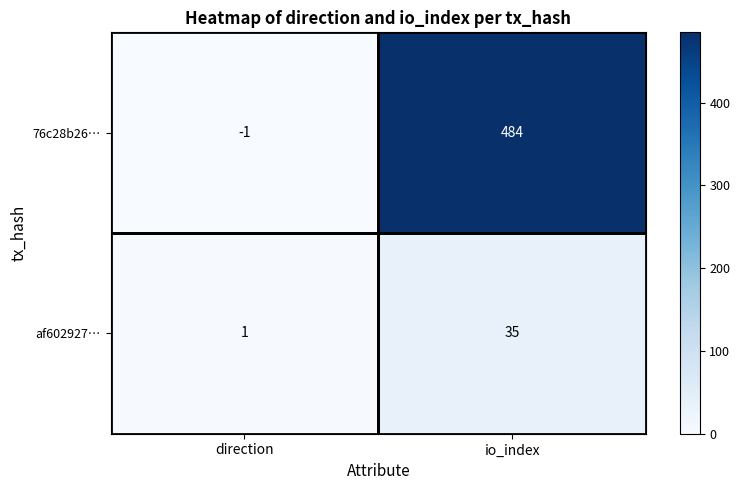

Where is 76c28b26… nearest to the value 241?

direction